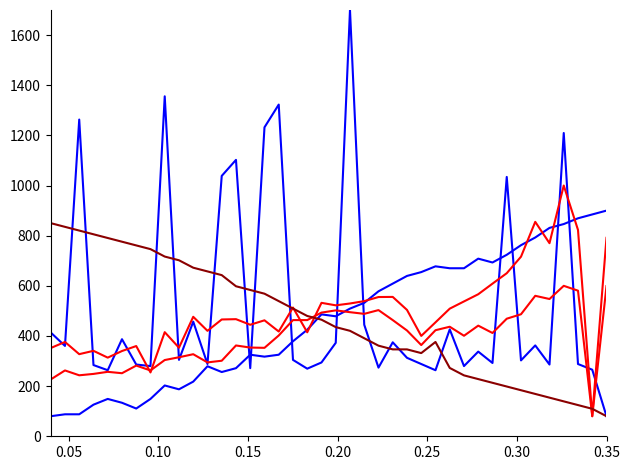

Does the chart have visible grid lines?

No